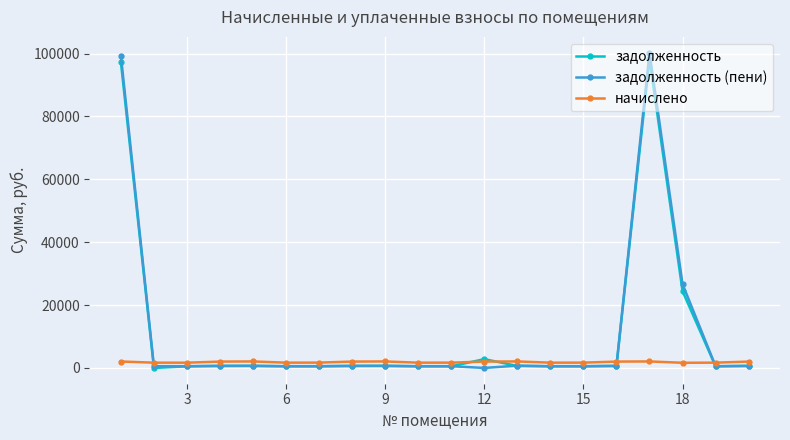

Count the number of categories in the chart.

20